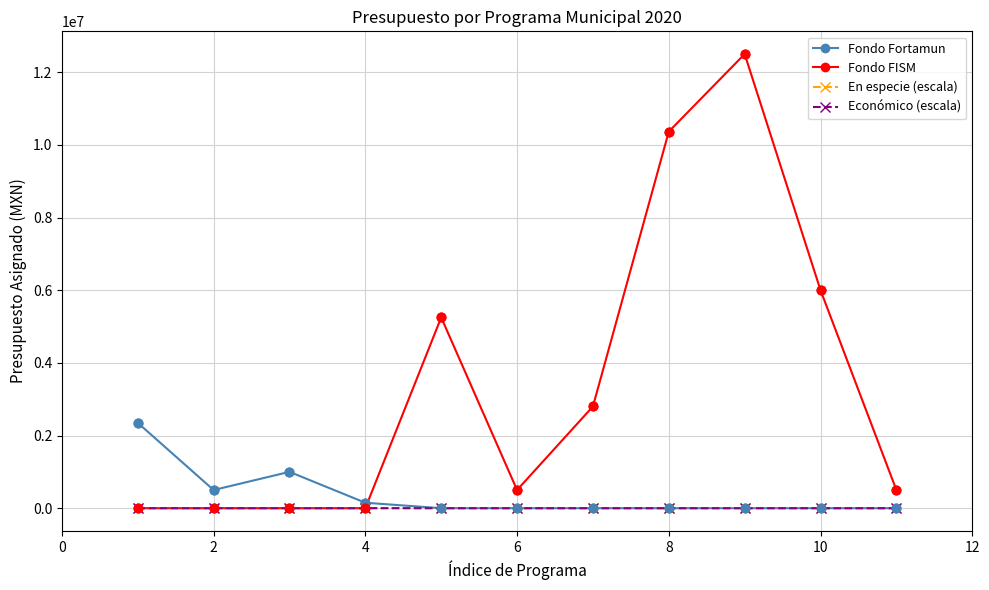

At how many categories does at least one series exceed 1772117?

6